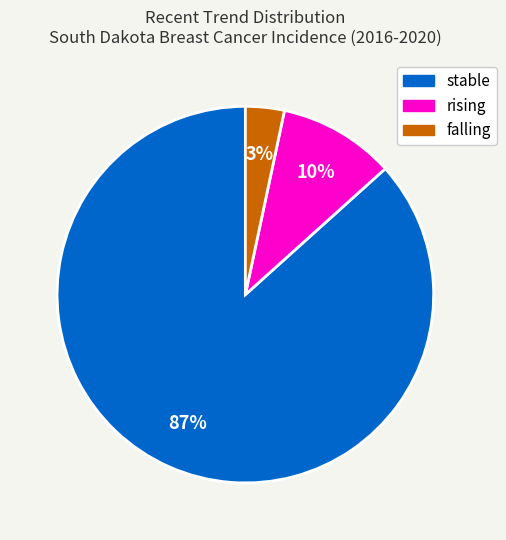

To the nearest percent, what is the difference between the falling and rising slice percentages?

7%